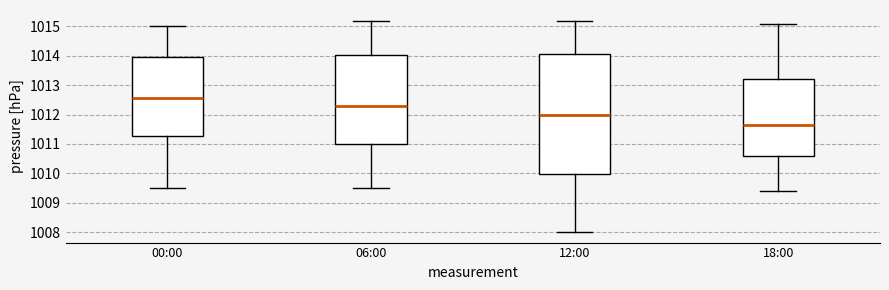

Reading left to right, transcribe this box plot: for each box, give where its median line is, the range the box spans, and where its two whiskers end, as read against the y-axis. The values are not printed on the chart, so give them approximately, as read against the axis.

00:00: median 1012.6, box 1011.3 to 1014.0, whiskers 1009.5 to 1015.0
06:00: median 1012.3, box 1011.0 to 1014.0, whiskers 1009.5 to 1015.2
12:00: median 1012.0, box 1010.0 to 1014.1, whiskers 1008.0 to 1015.2
18:00: median 1011.7, box 1010.6 to 1013.2, whiskers 1009.4 to 1015.1